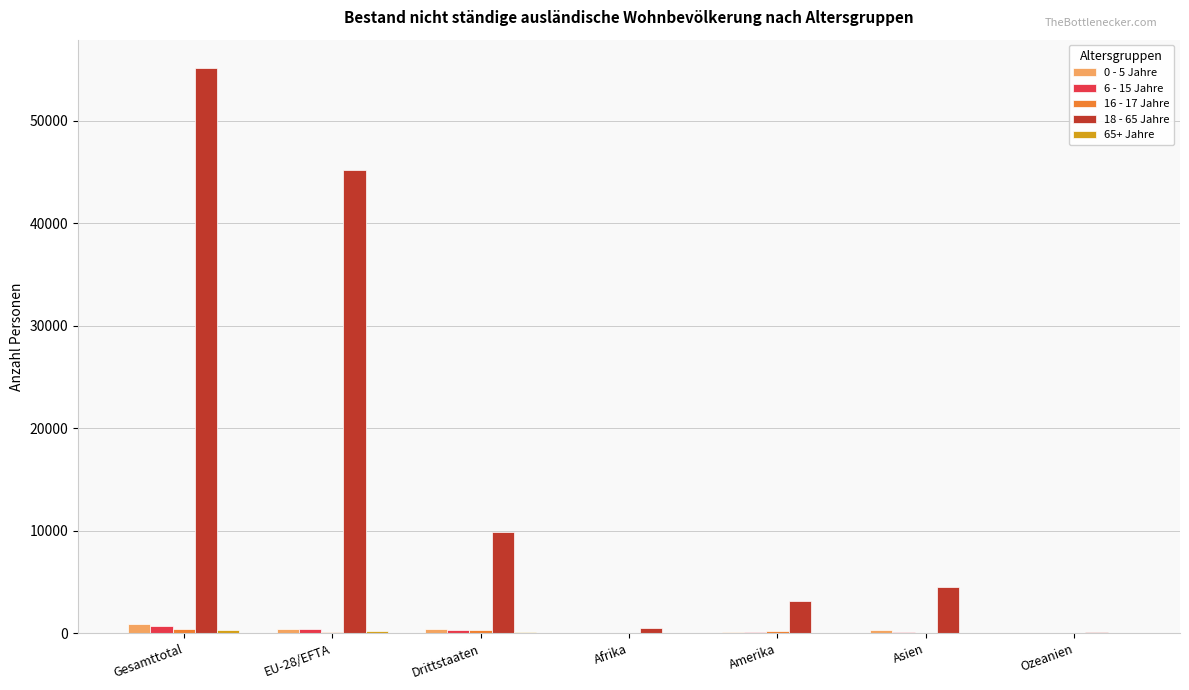

Which series has the largest total across all categories?

18 - 65 Jahre